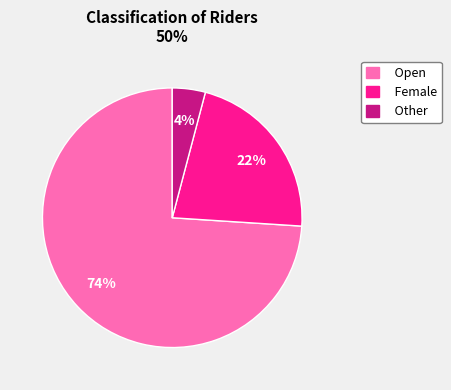

What is the majority slice?

Open